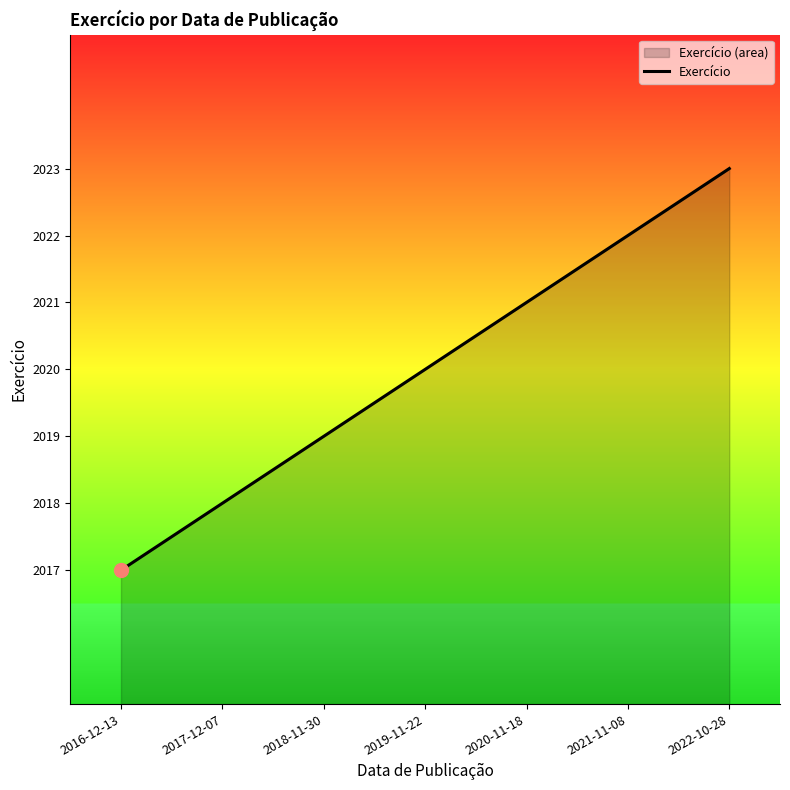

Reading left to right, what are all the values shown in this chart?

2016-12-13=2017	2017-12-07=2018	2018-11-30=2019	2019-11-22=2020	2020-11-18=2021	2021-11-08=2022	2022-10-28=2023